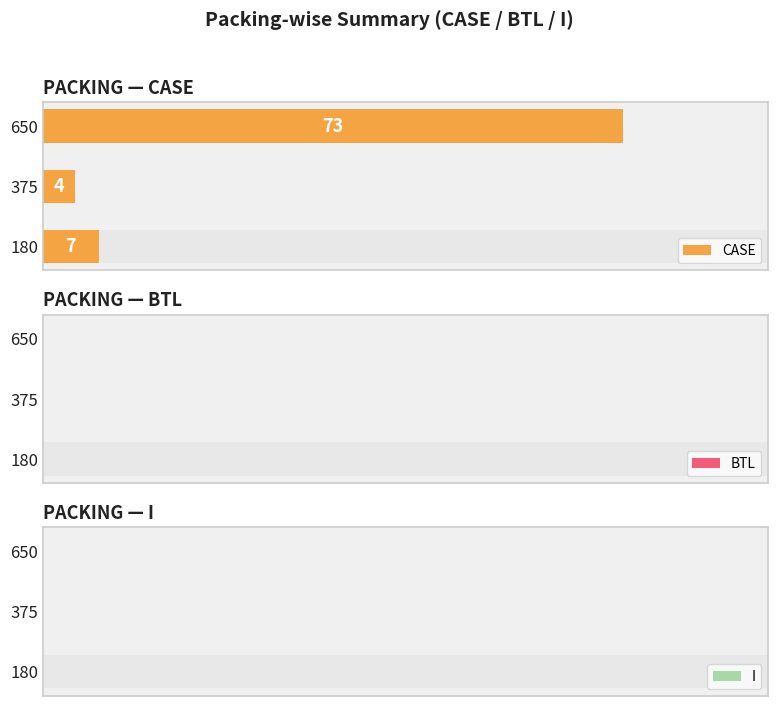

What is the sum of all CASE values?

84.0